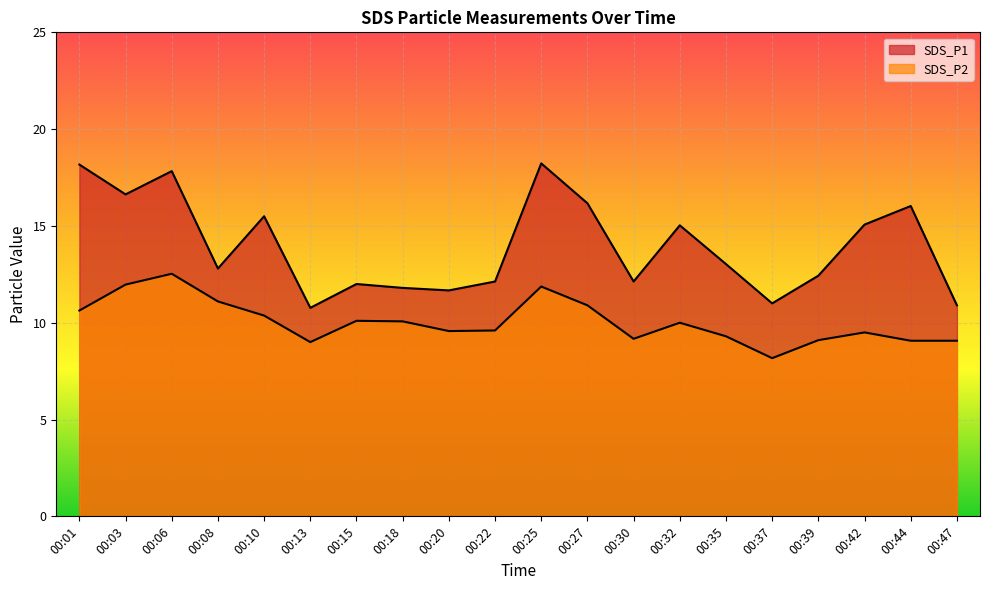

True or false: SDS_P2 has more than 0 points higher than both neighbors.

True